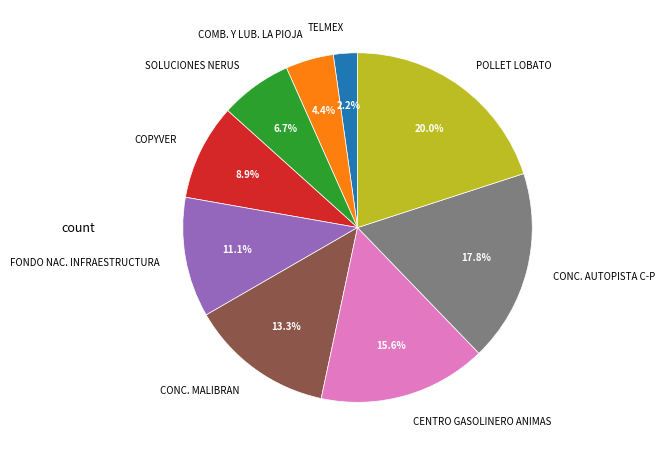

Is the sum of CONC. MALIBRAN and FONDO NAC. INFRAESTRUCTURA greater than half?

No